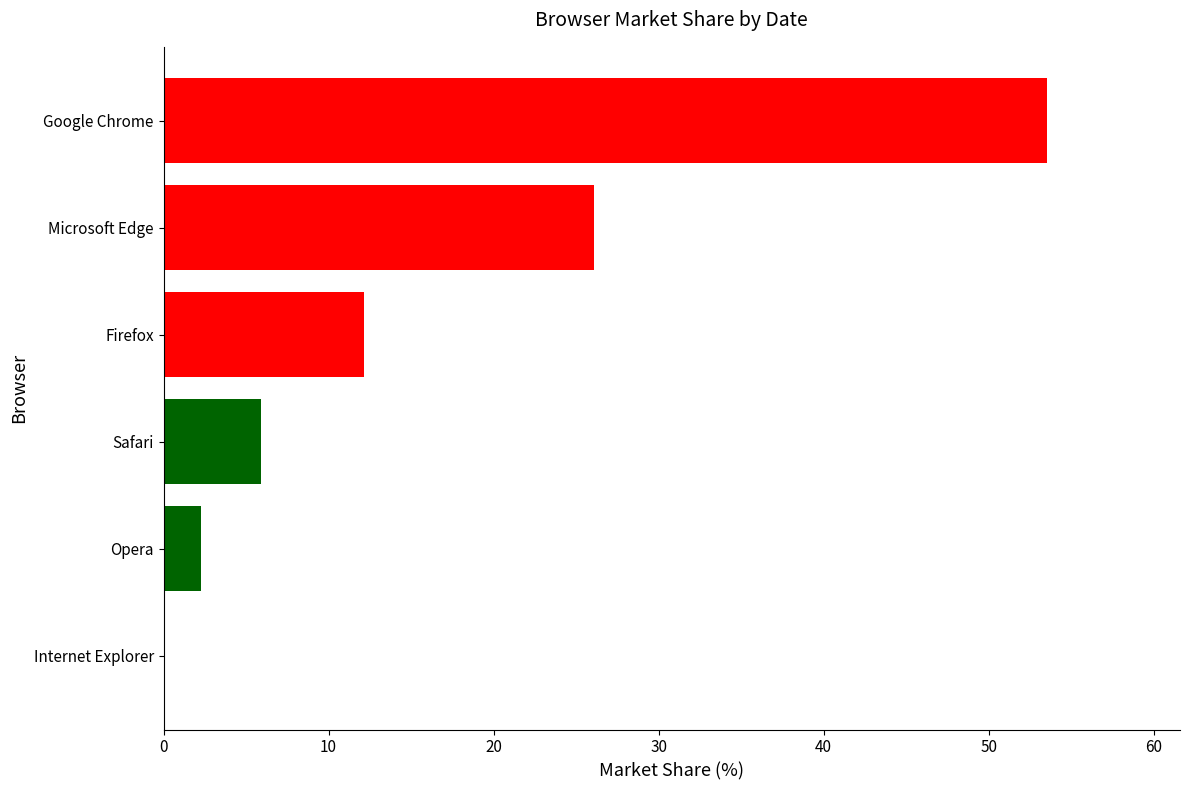

The chart shows a value of 4.4 at Firefox. True or false?

False